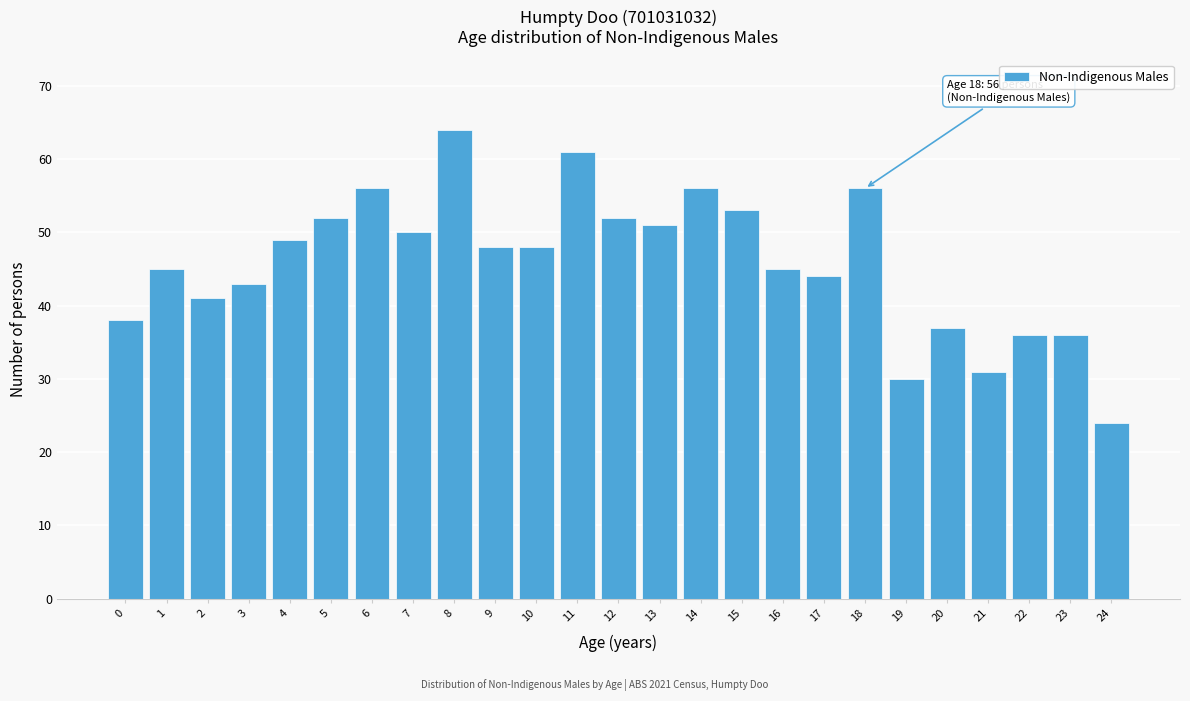

Reading left to right, list all the values displayed in this chart.

0=38	1=45	2=41	3=43	4=49	5=52	6=56	7=50	8=64	9=48	10=48	11=61	12=52	13=51	14=56	15=53	16=45	17=44	18=56	19=30	20=37	21=31	22=36	23=36	24=24